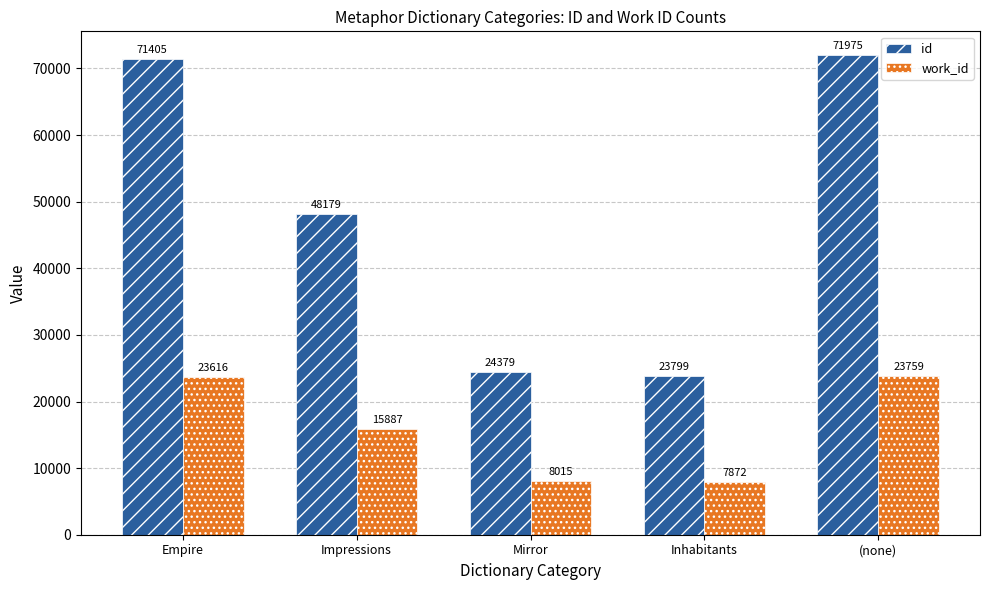

Read the id value at Inhabitants.

23799